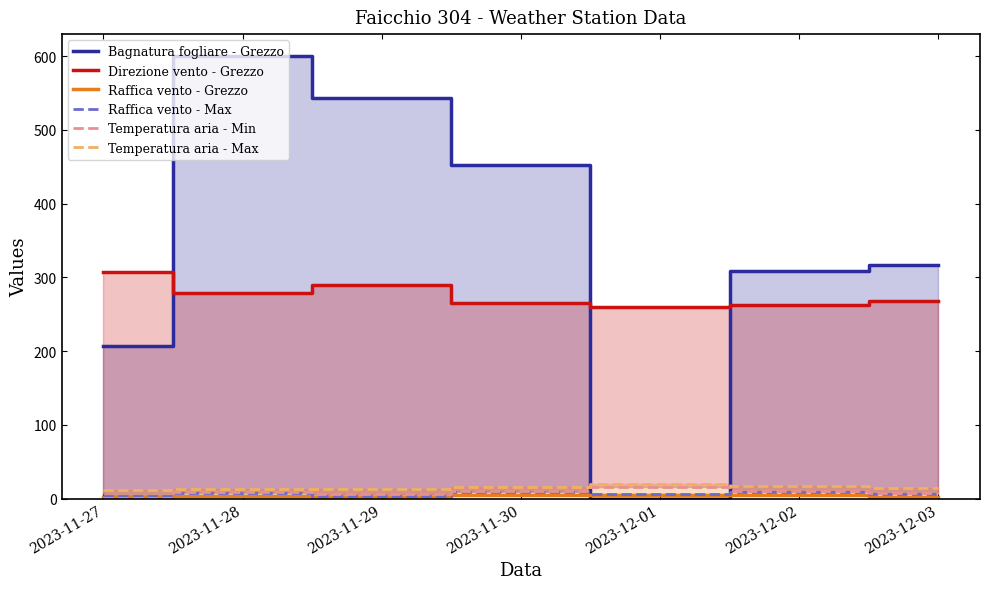

True or false: Raffica vento - Grezzo and Temperatura aria - Min cross at least once.

True